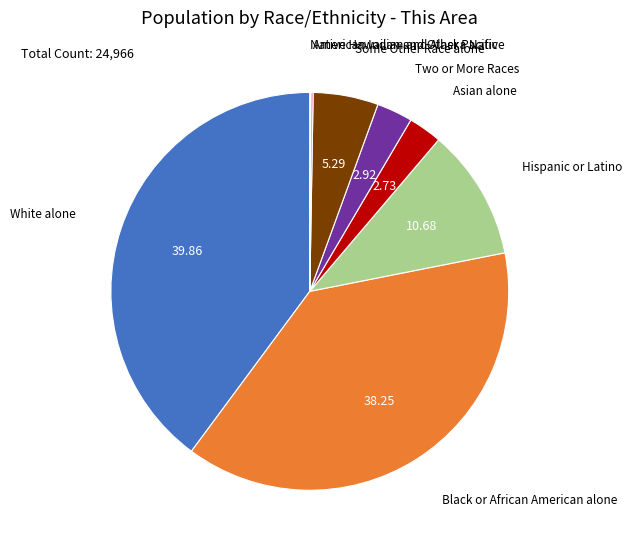

Does any single category account for the majority?

No